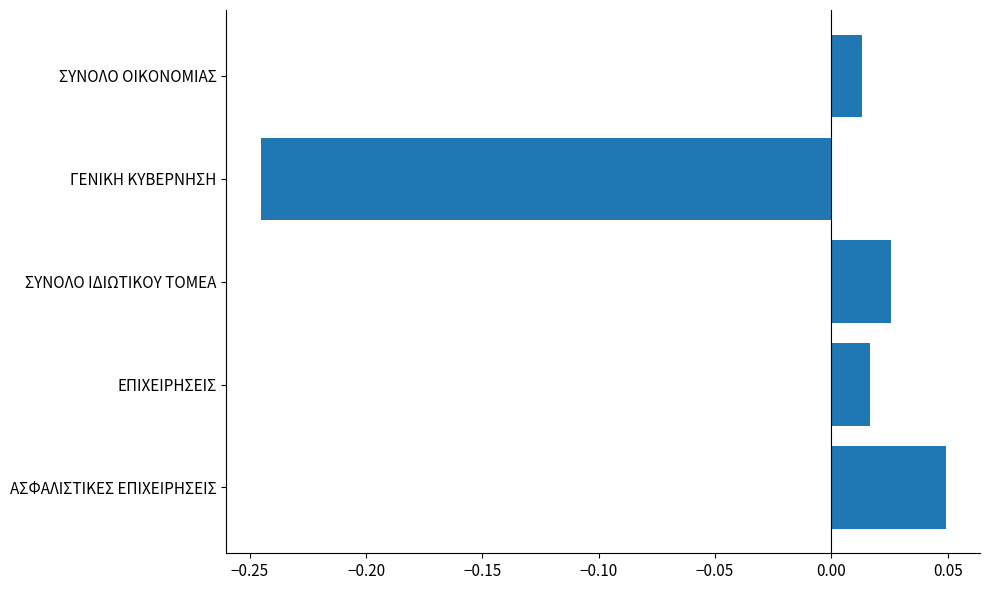

Count the number of categories in the chart.

5